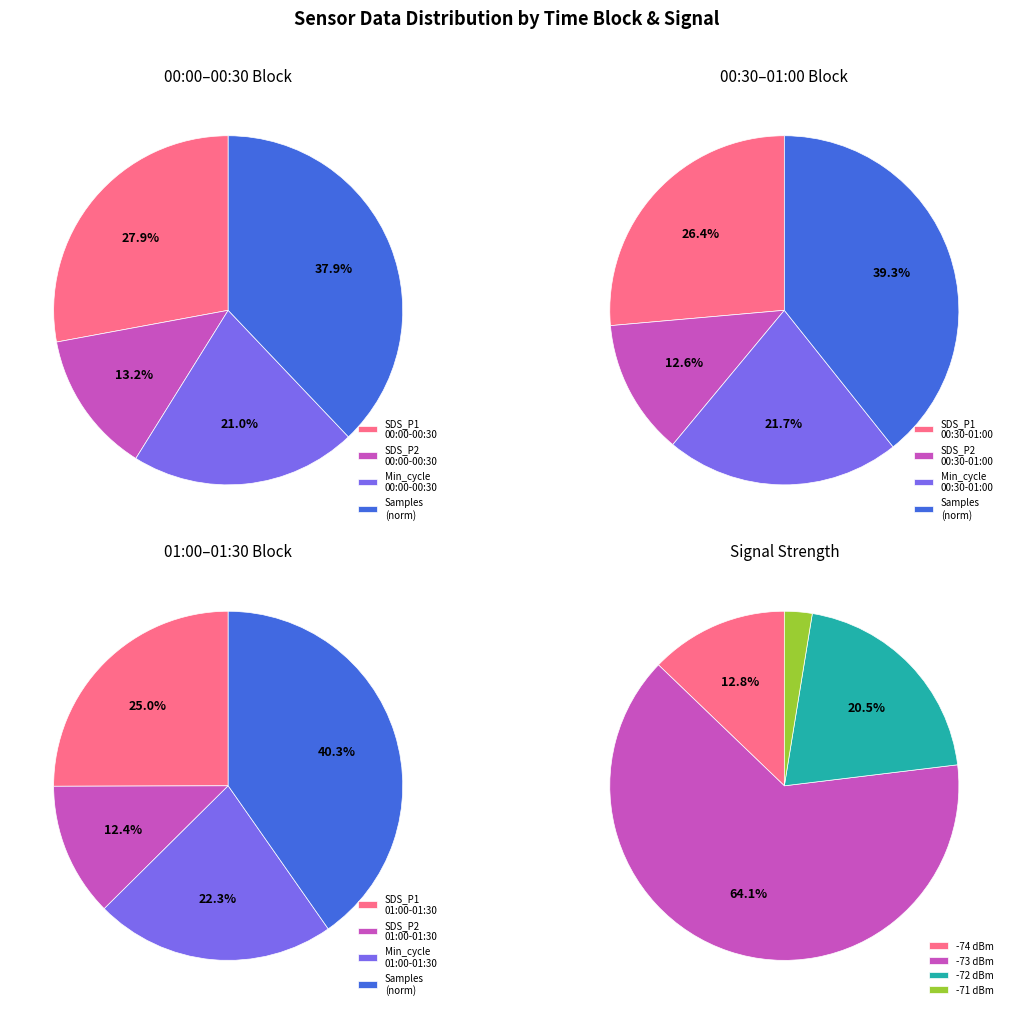

Is 6 the majority of the pie?

No